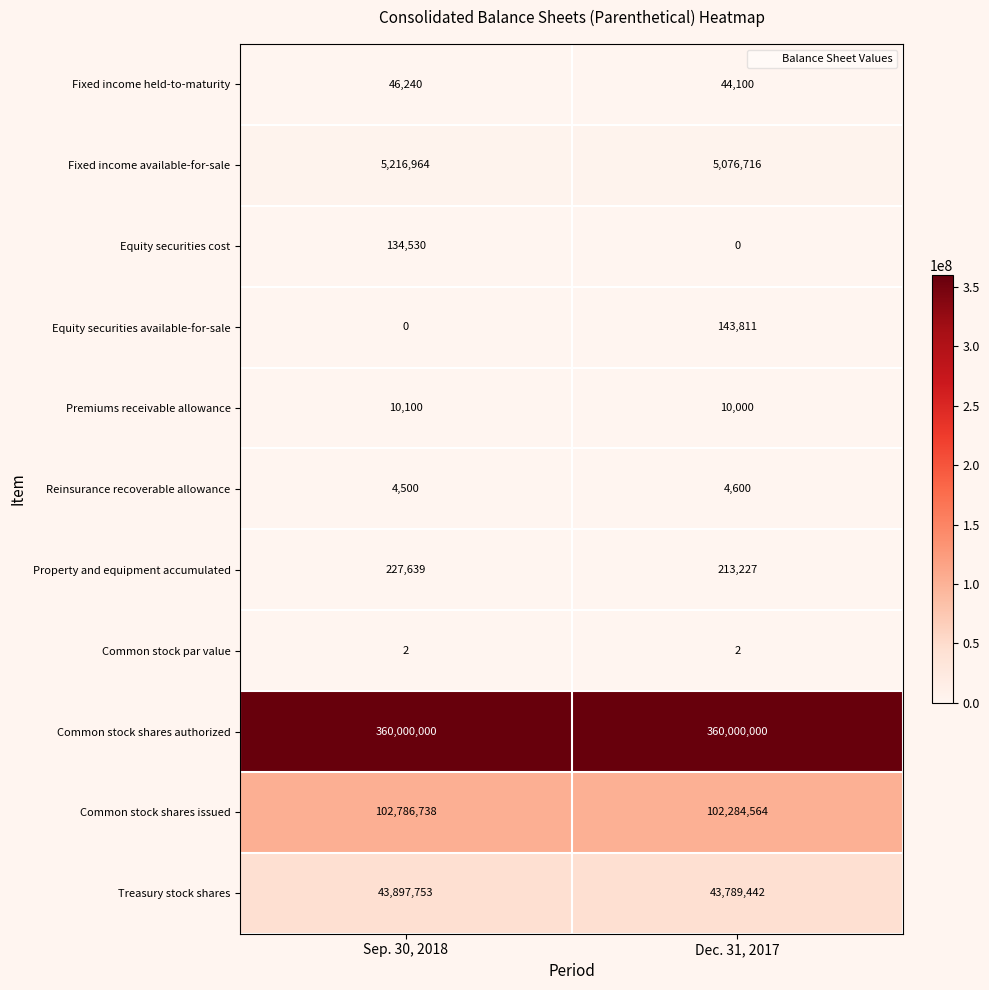

What value does the Equity securities available-for-sale series have at Dec. 31, 2017, to the nearest 100?

143800